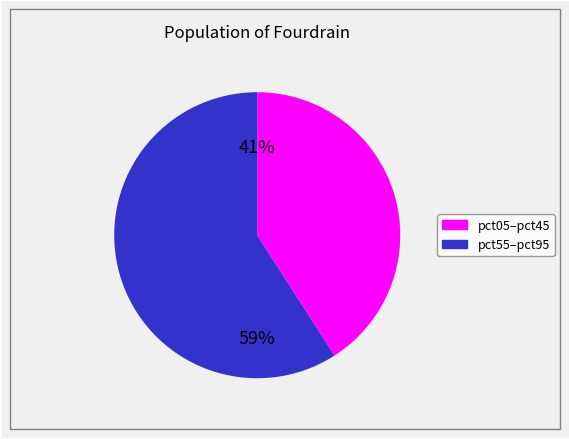

To the nearest percent, what is the average slice percentage?

50%